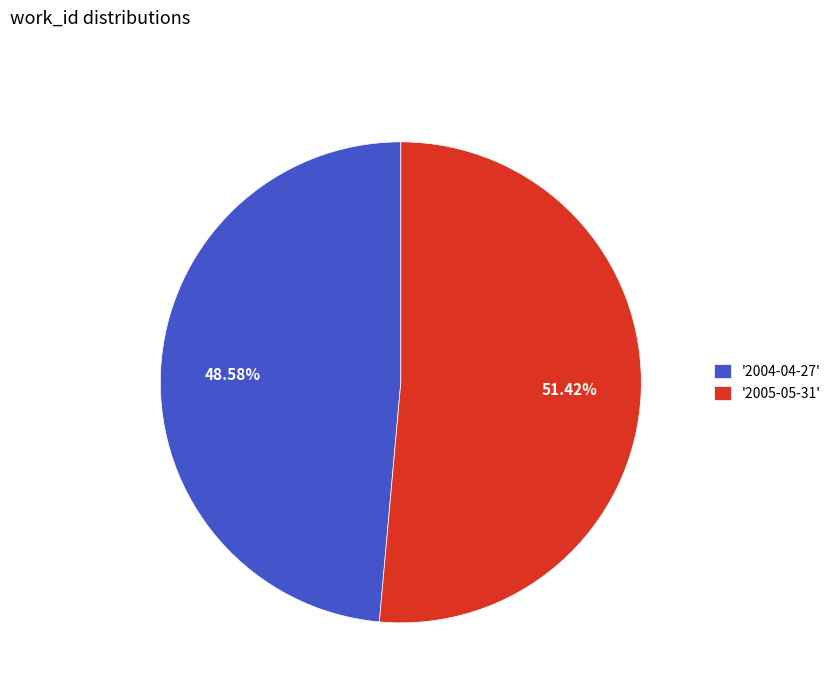

Rank the categories by value from lowest to highest.

'2004-04-27', '2005-05-31'